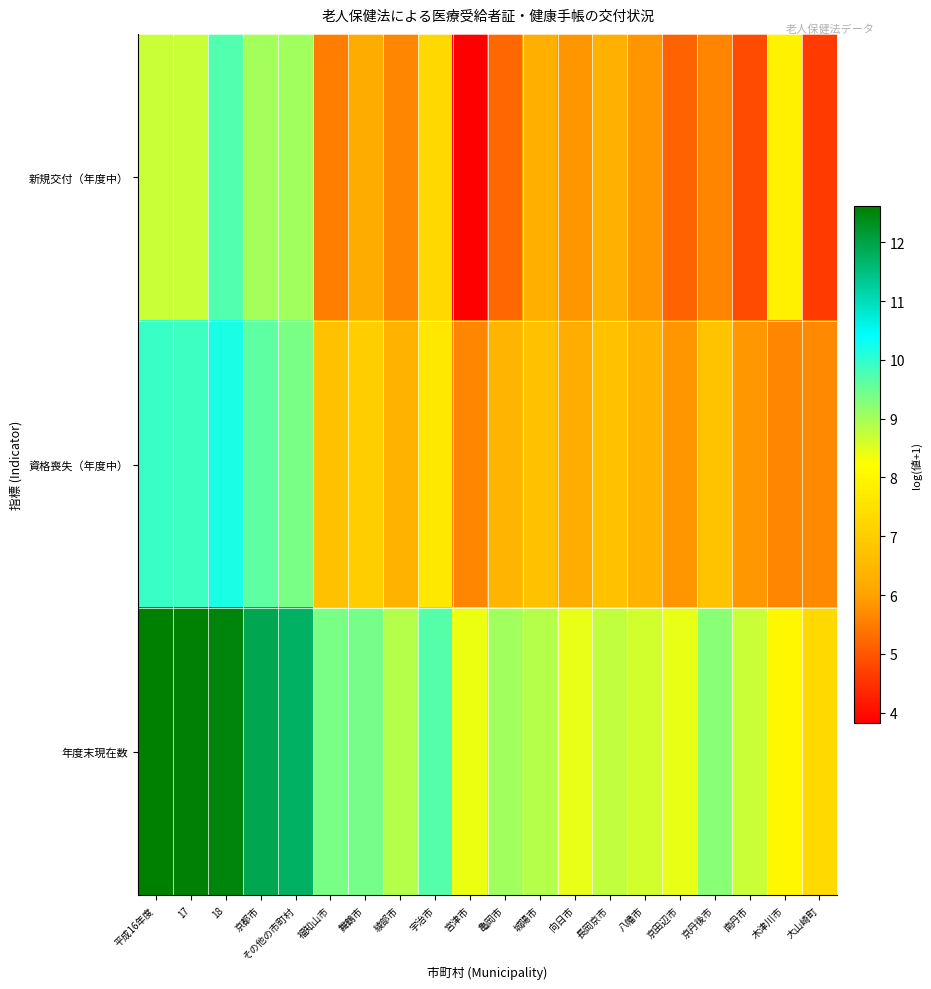

Rank the series by their maximum value, from lowest to highest.

新規交付（年度中）, 資格喪失（年度中）, 年度末現在数